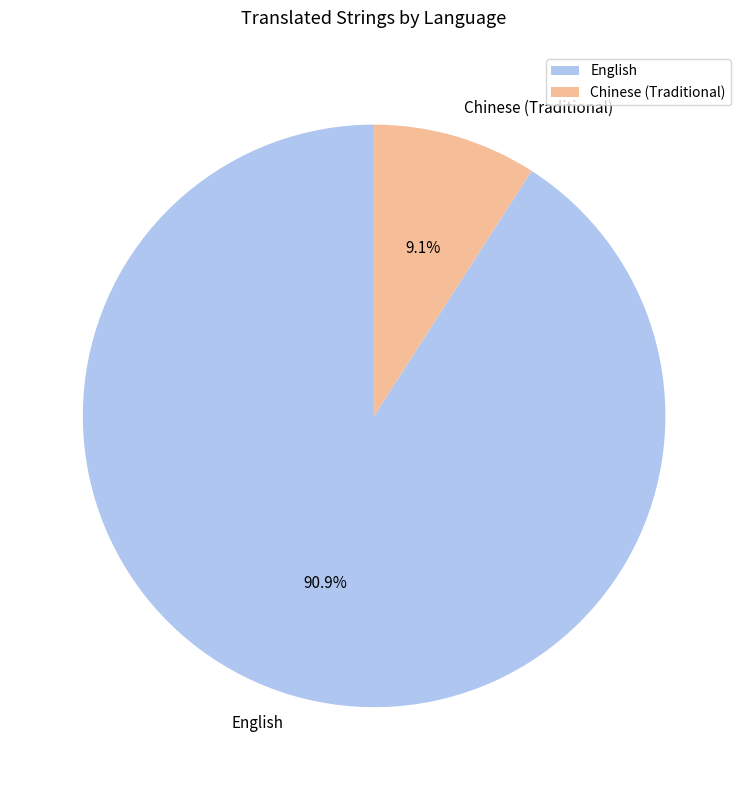

To the nearest percent, what is the difference between the English and Chinese (Traditional) slice percentages?

82%